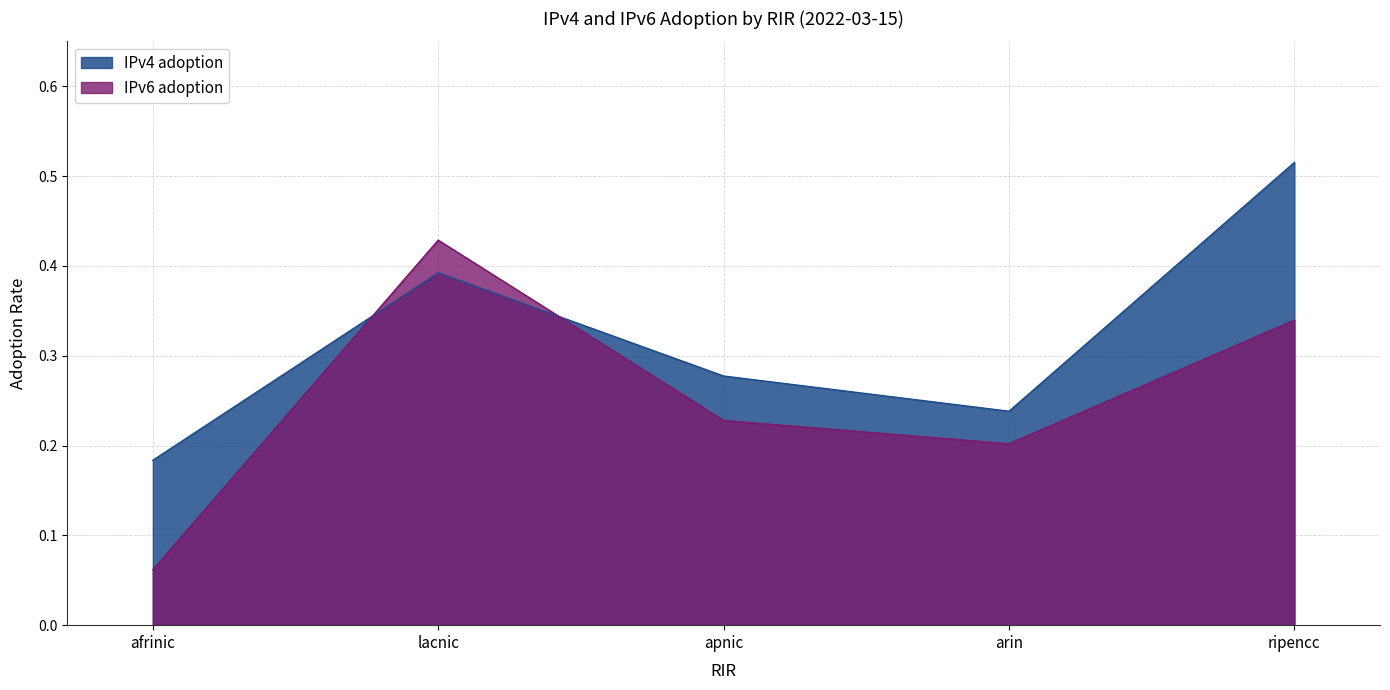

After their last crossing, which series has the higher values: IPv4 adoption or IPv6 adoption?

IPv4 adoption